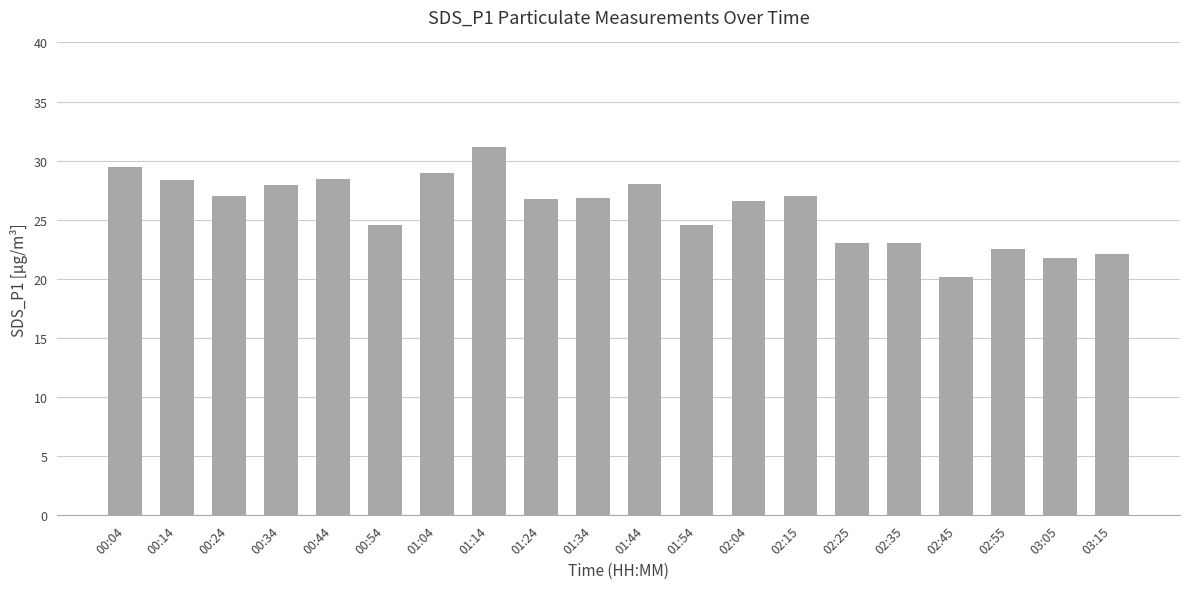

What value does the data have at 00:44?

28.5